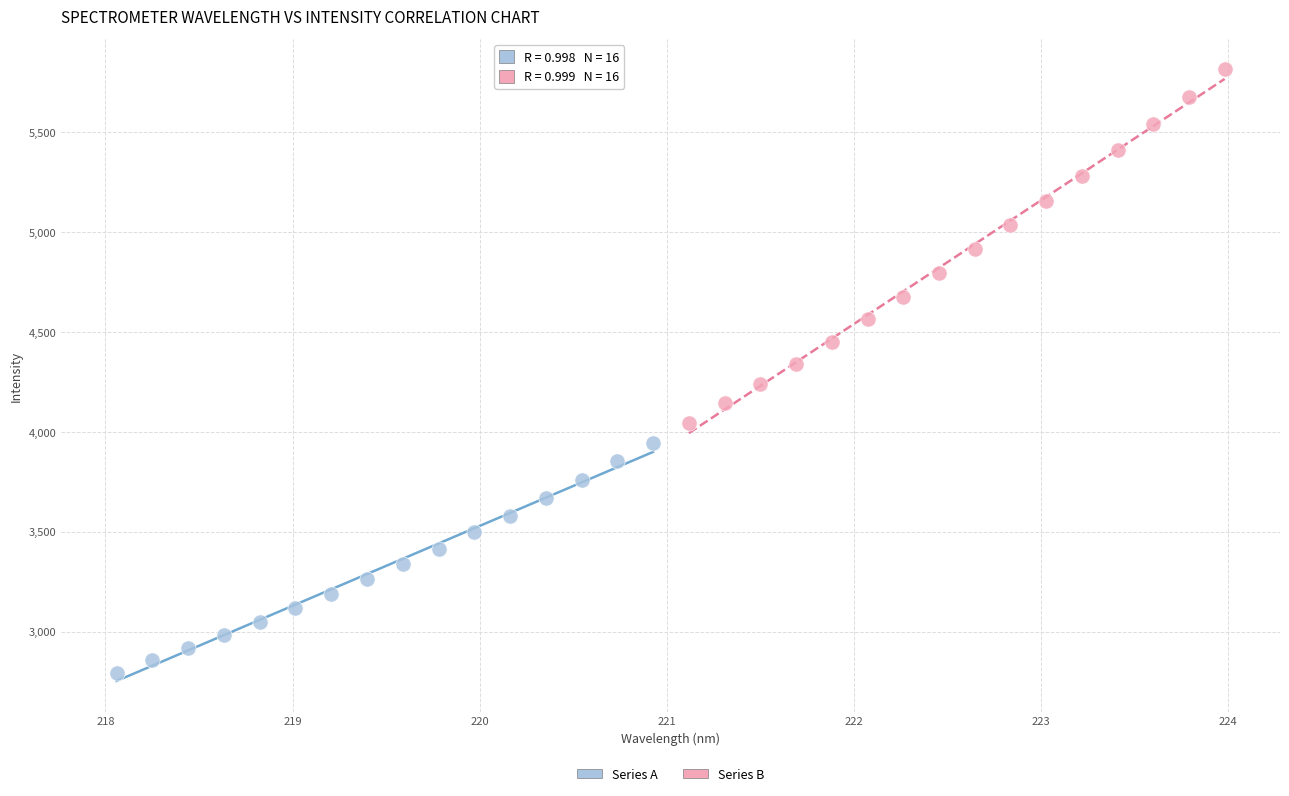

Which series reaches the minimum Y coordinate?

Series A